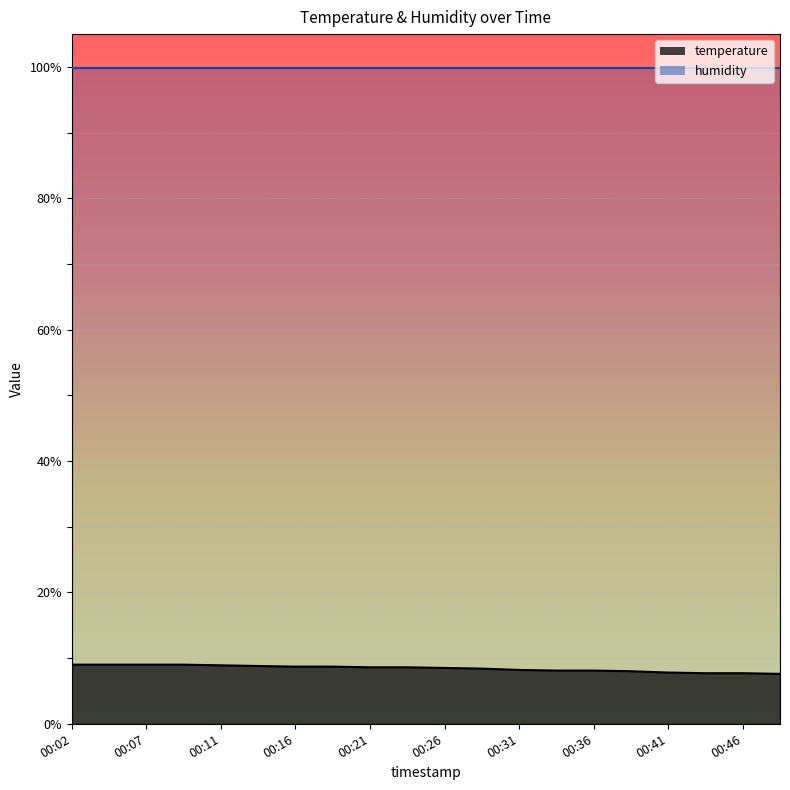

List the labels in order of value, smallest first.

00:48, 00:43, 00:46, 00:41, 00:38, 00:34, 00:36, 00:31, 00:29, 00:26, 00:21, 00:24, 00:16, 00:19, 00:14, 00:11, 00:02, 00:04, 00:07, 00:09